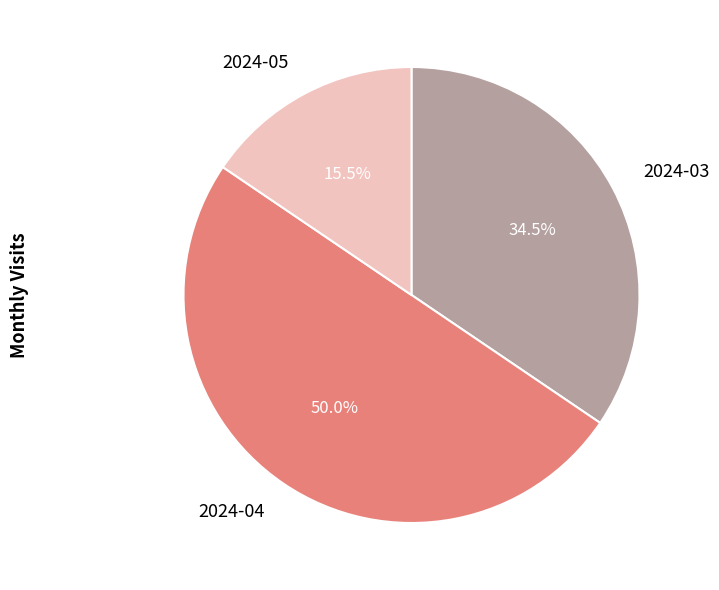

Approximately how many times larger is the value at 2024-03 compared to 2024-04?

0.7